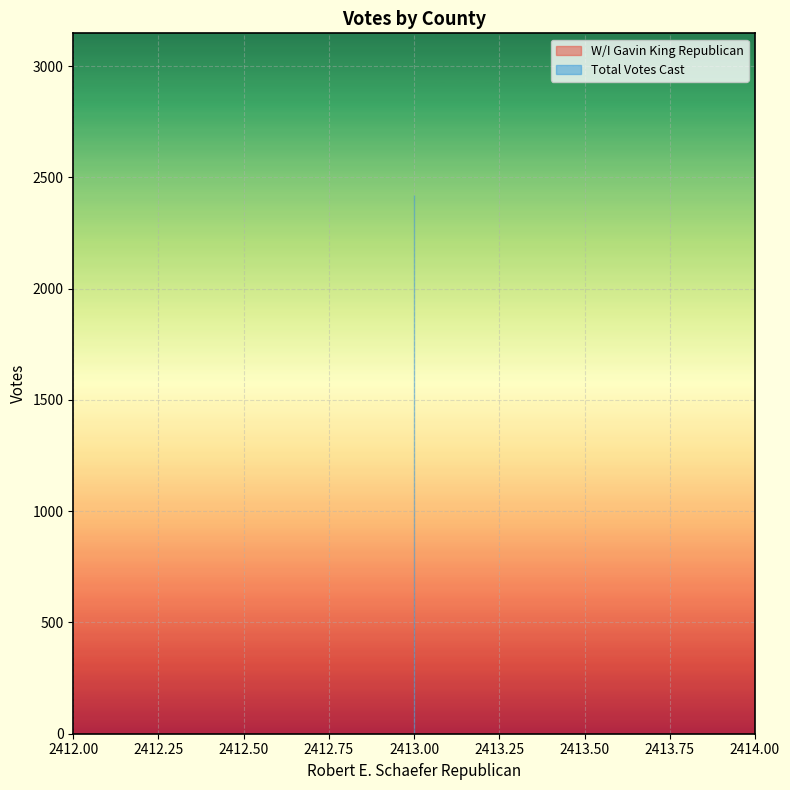

What are all the series names shown in the legend?

W/I Gavin King Republican, Total Votes Cast